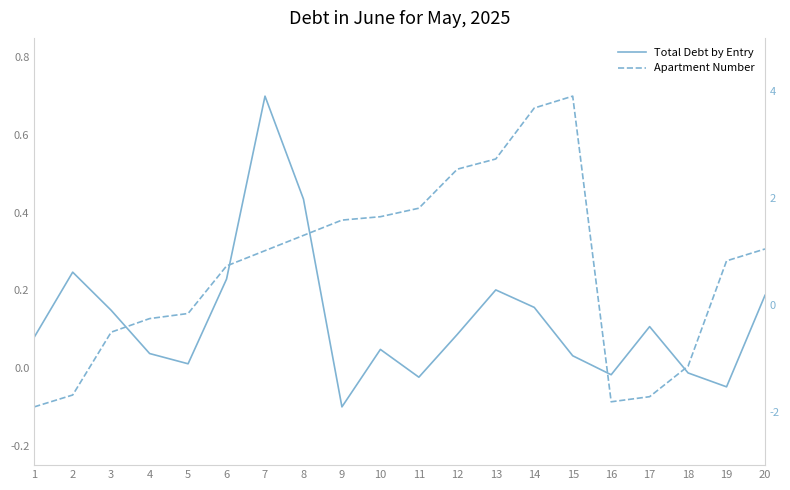

True or false: Total Debt by Entry has a value of -0.0 at 19.

False